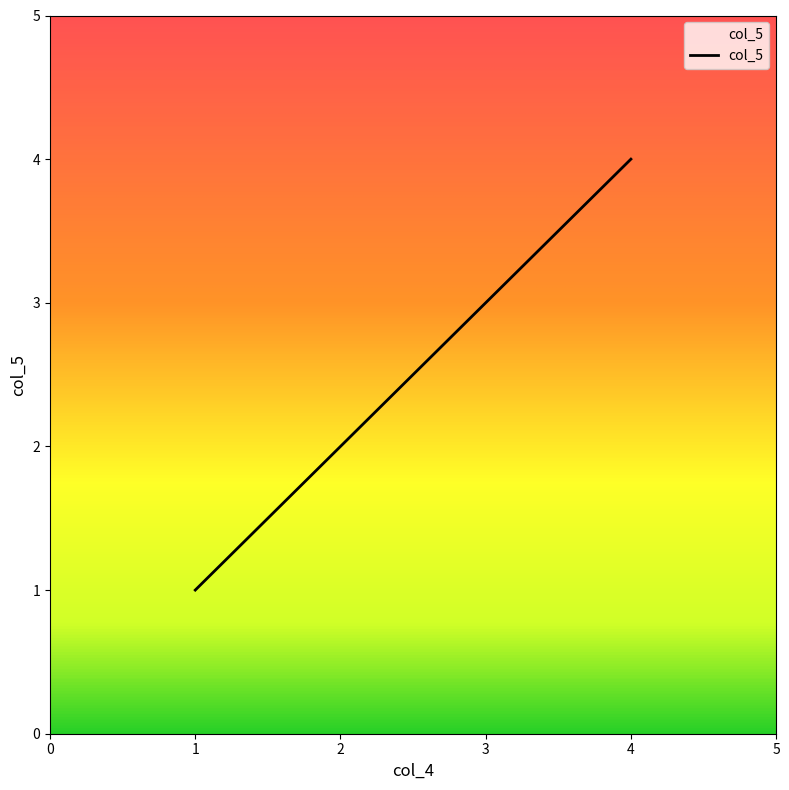

Rank the categories by value from highest to lowest.

4, 3, 2, 1